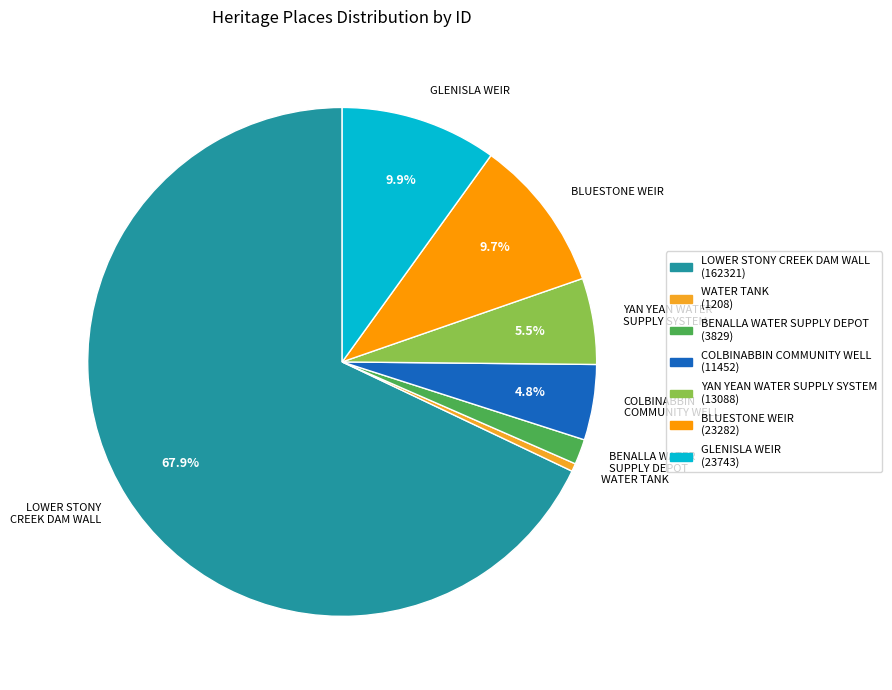

True or false: BENALLA WATER SUPPLY DEPOT accounts for 9% of the total.

False